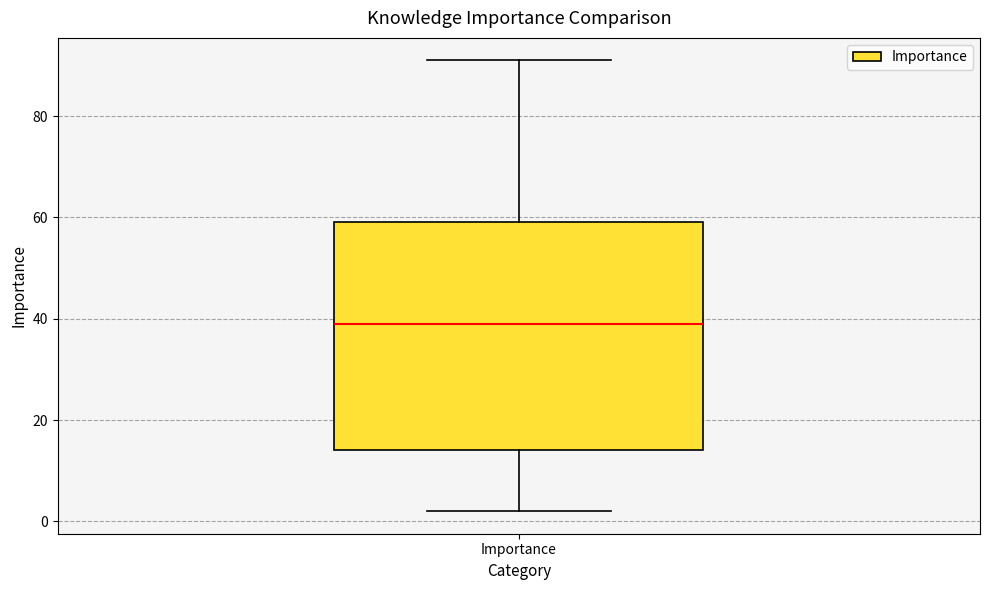

Where does the median line of the box for Importance sit on the y-axis? The values are not printed on the chart, so give them approximately, as read against the axis.

40